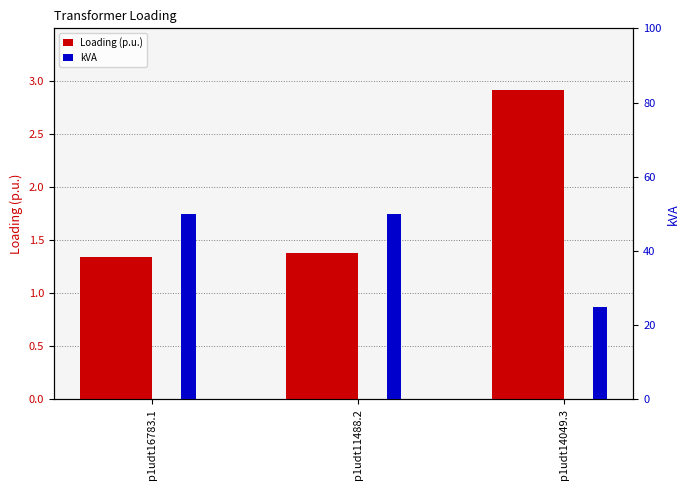

What is the highest value of the Loading (p.u.) series?

2.9